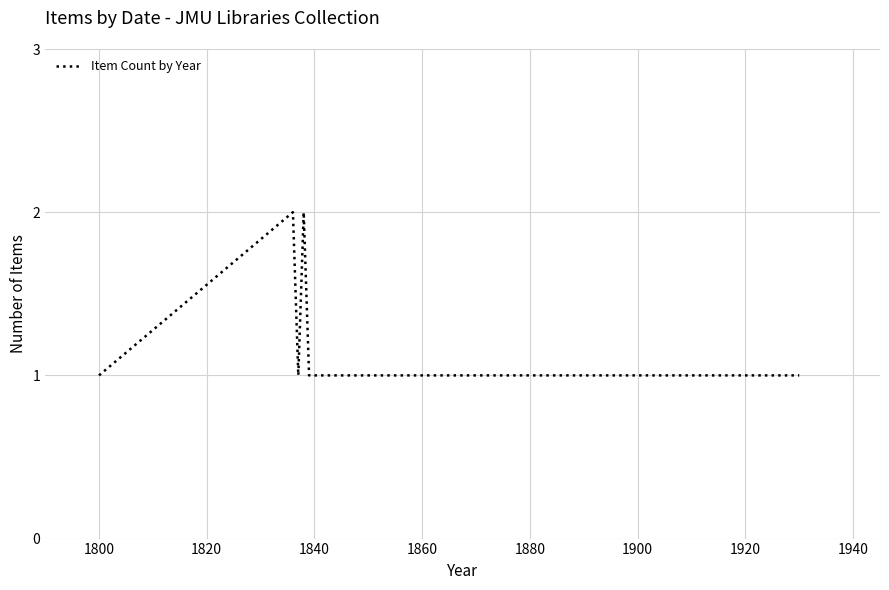

What is the sum of all values?

10